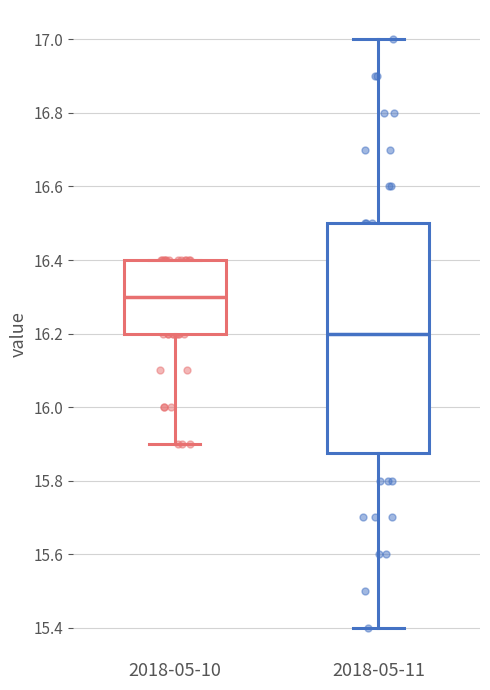

Which box's median line is the lowest?

2018-05-11